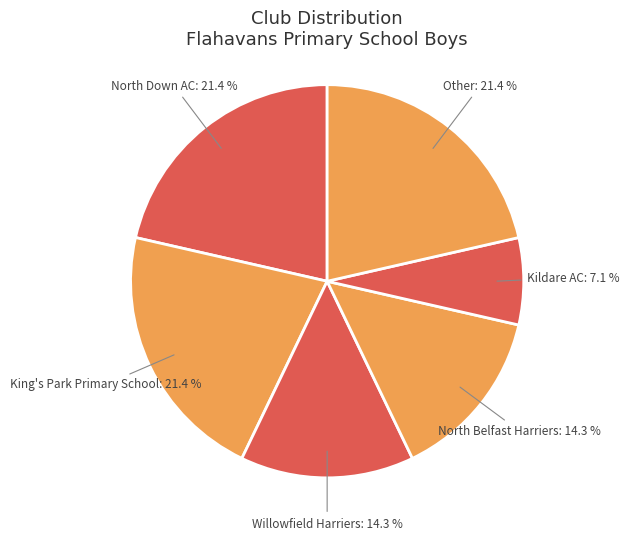

Is it true that King's Park Primary School is 21% of the pie?

True